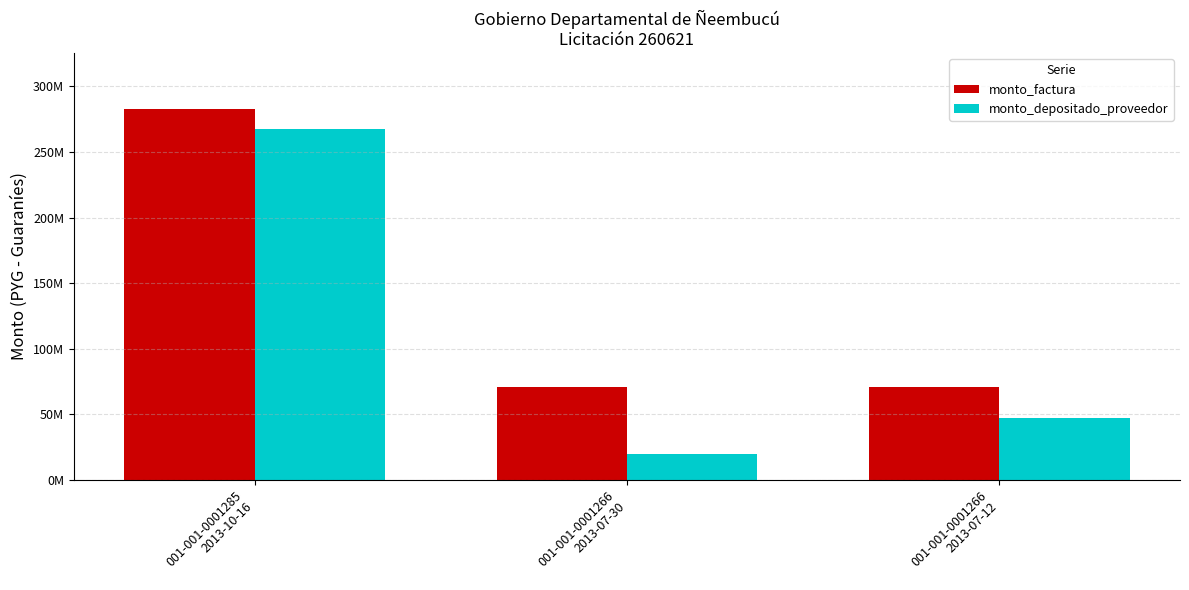

Does the chart contain stacked bars?

No